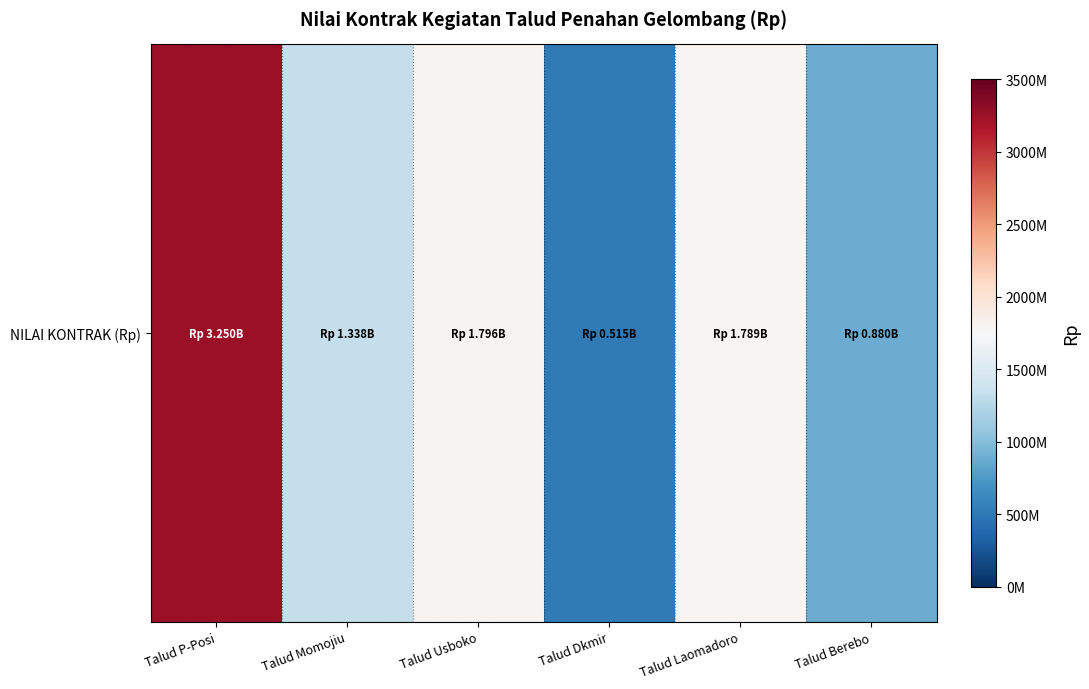

How many data points does each series have?

6